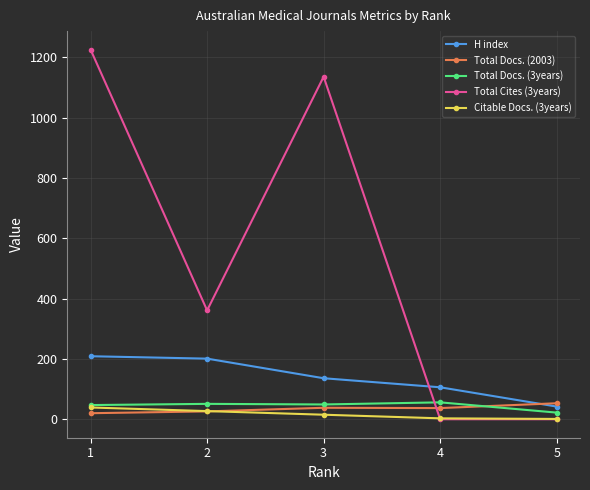

True or false: H index and Citable Docs. (3years) intersect in this chart.

False